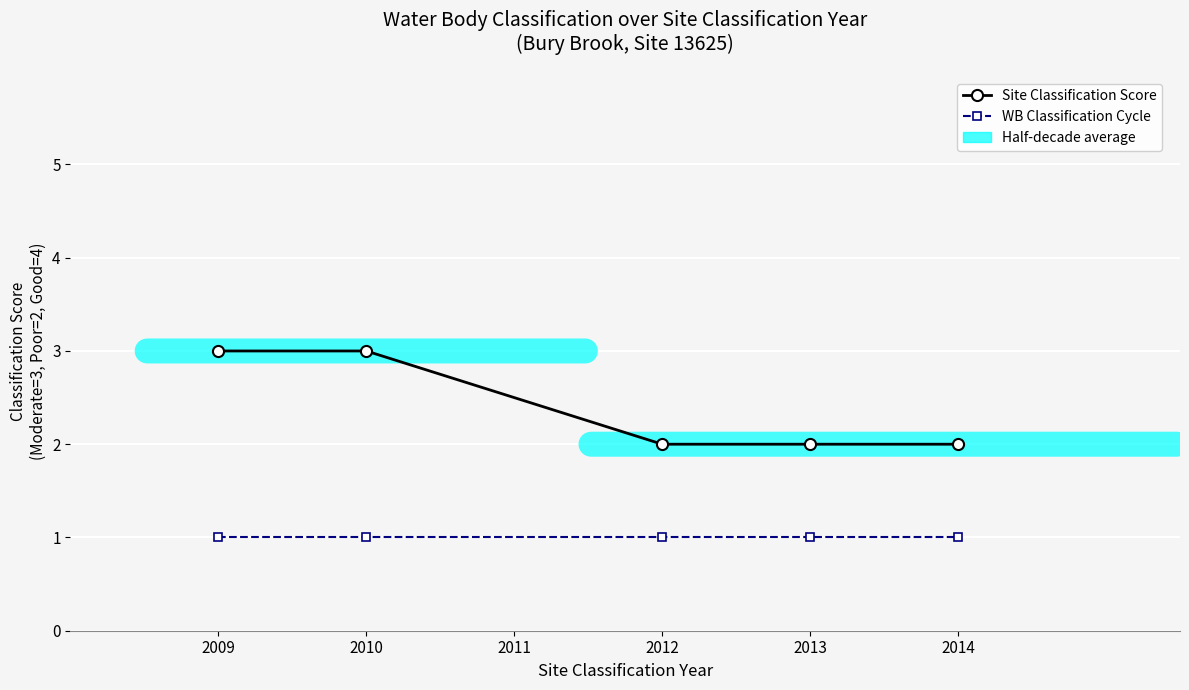

True or false: WB Classification Cycle and Site Classification Score intersect in this chart.

False